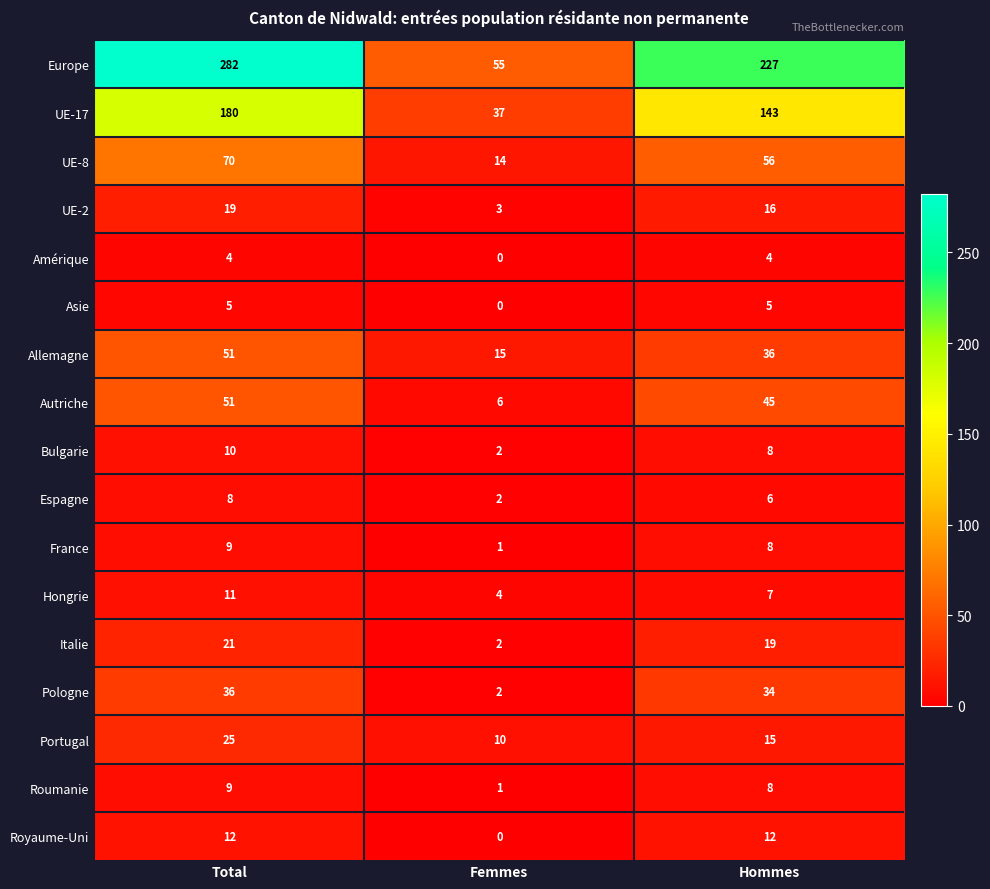

What is the difference between the highest and lowest values at Femmes?

55